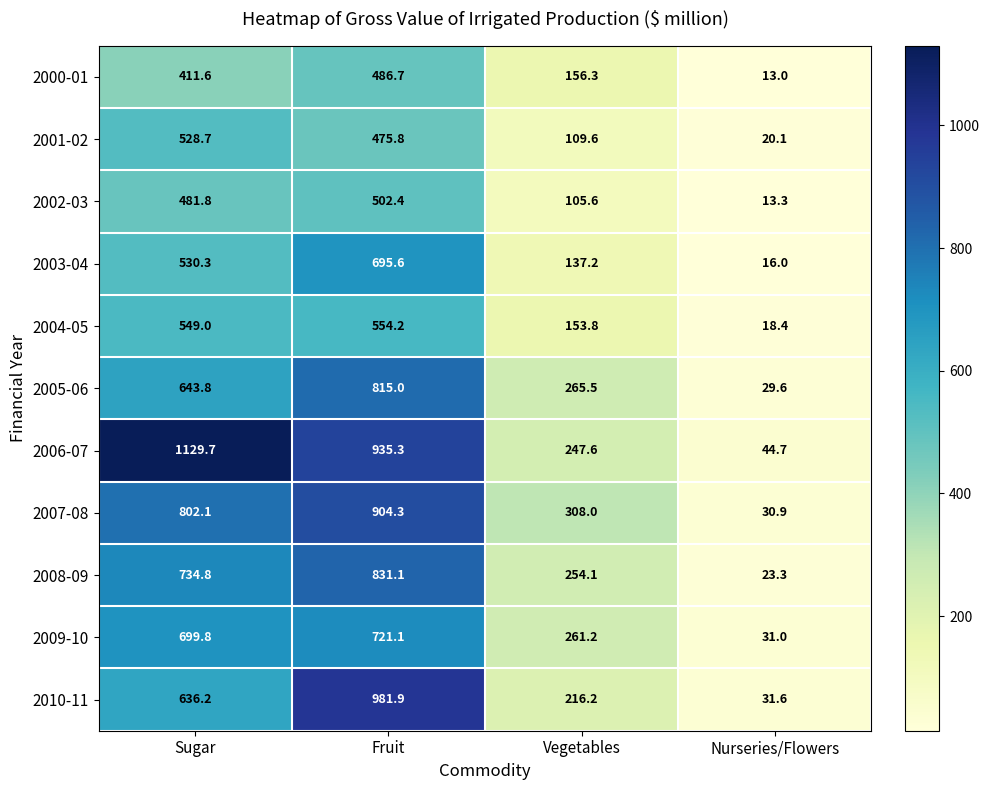

What is the sum of the 2010-11 values at Nurseries/Flowers and Fruit?

1013.5